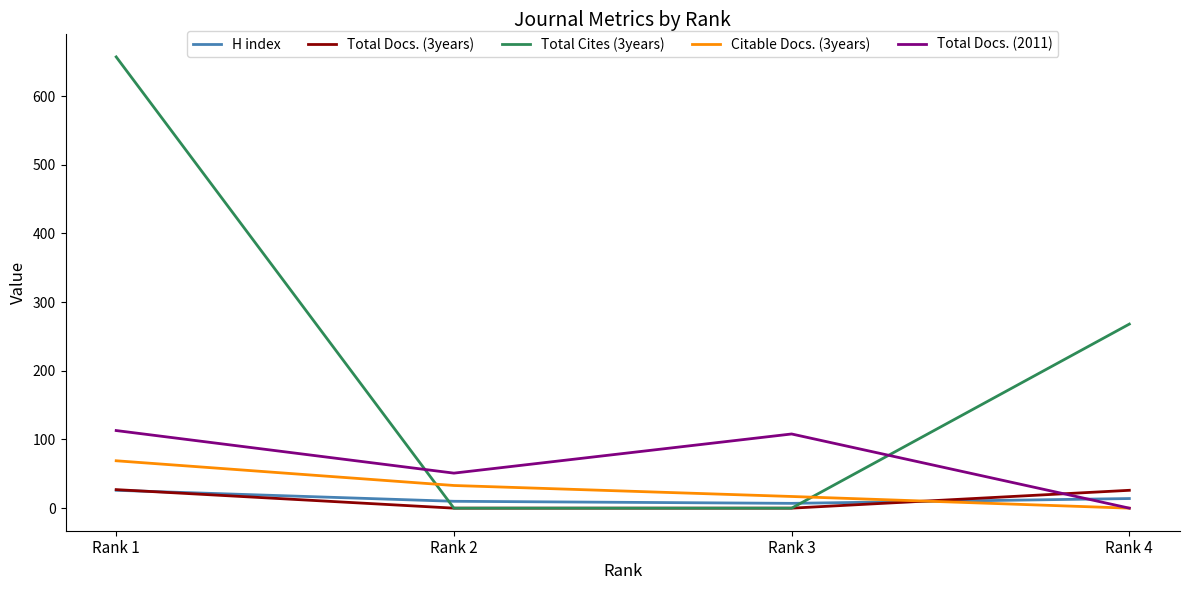

How many times do H index and Total Docs. (2011) cross each other?

1